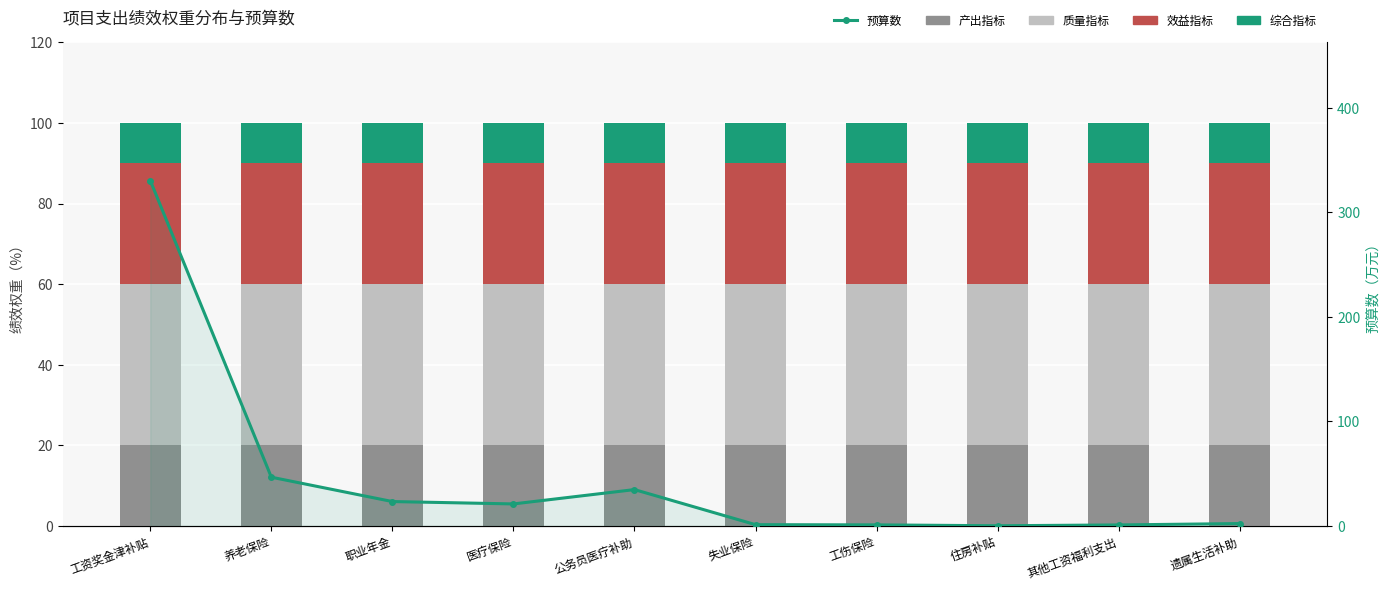

True or false: 产出指标 has a value of 20.0 at 职业年金.

True